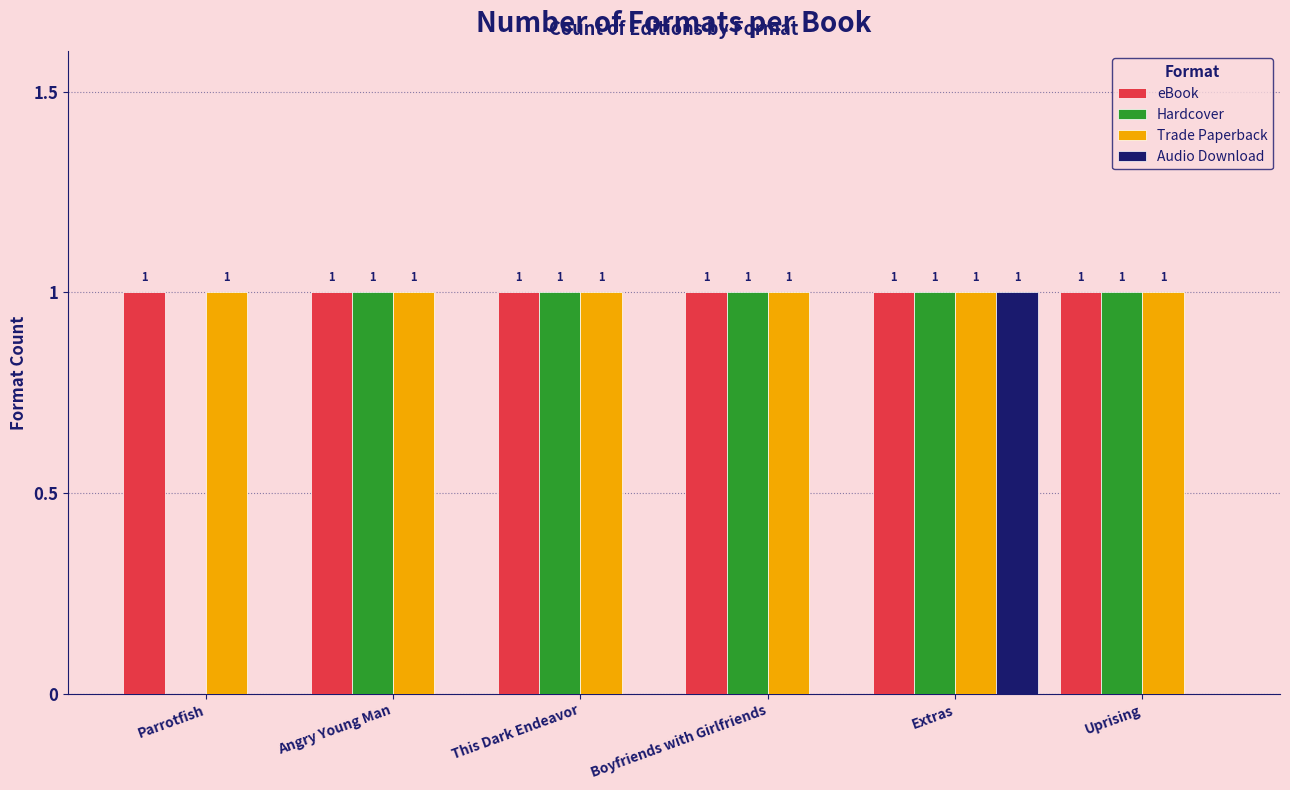

The value of Audio Download at Uprising is 1. True or false?

False